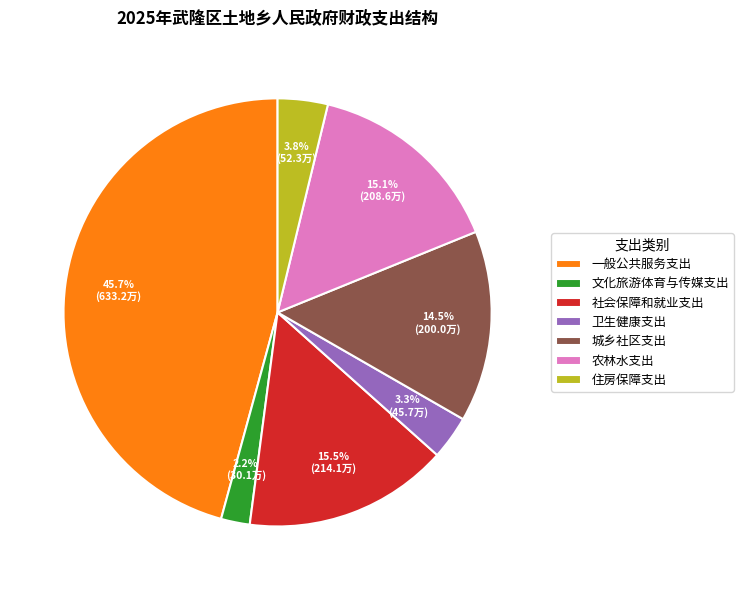

How many segments does this pie chart have?

7